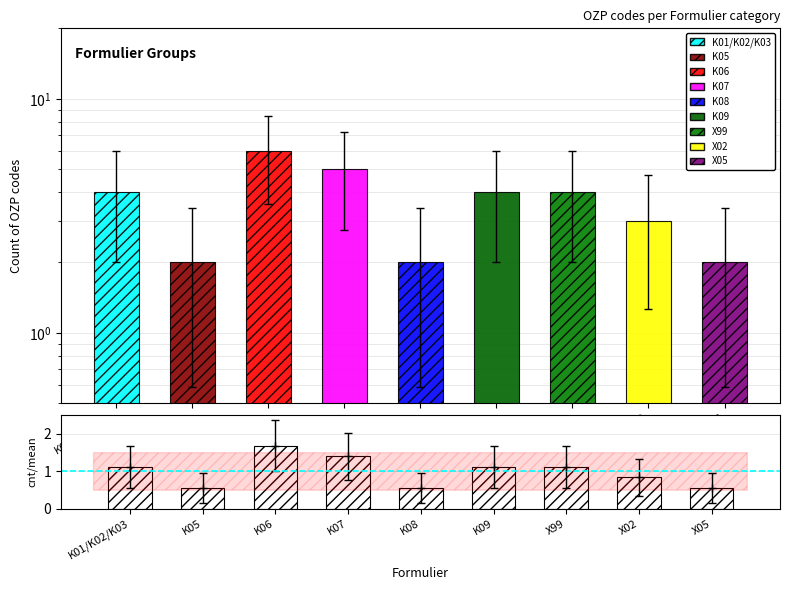

Between K07 and X02, which is larger?

K07